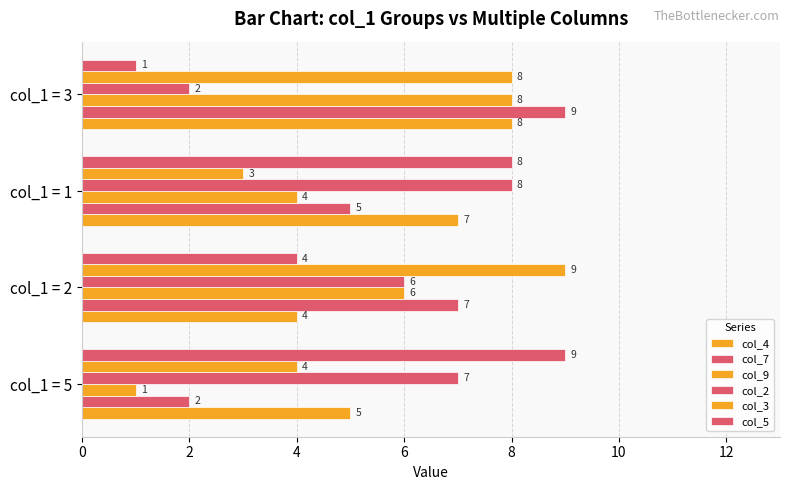

What is the sum of all col_2 values?

23